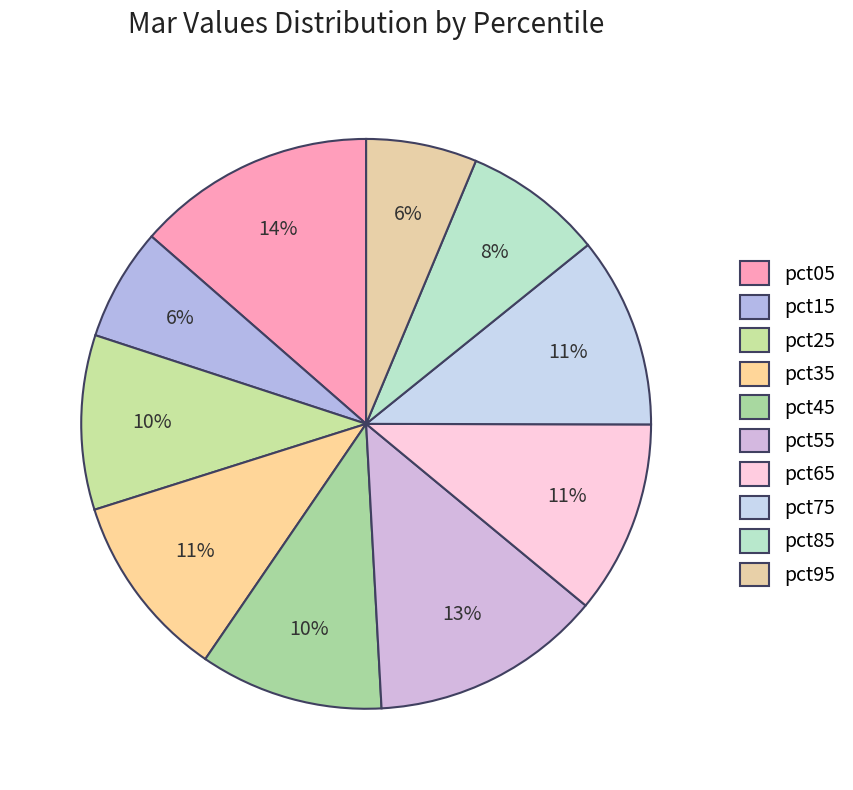

Which category has the smallest portion of the pie?

pct95